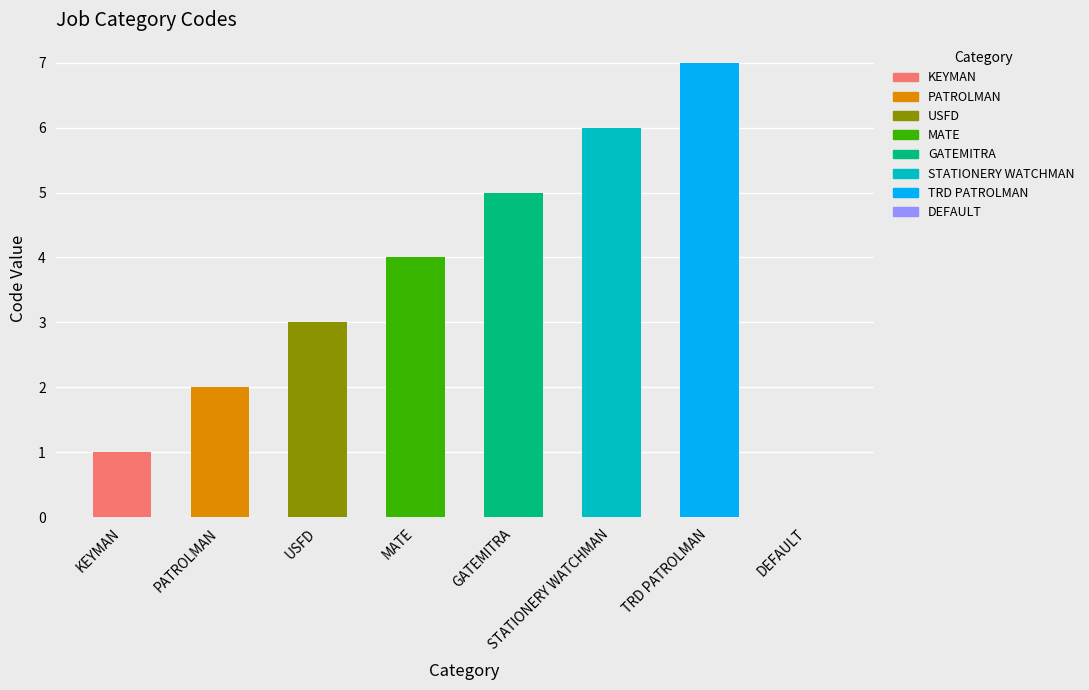

How many values are between 2 and 6?

5